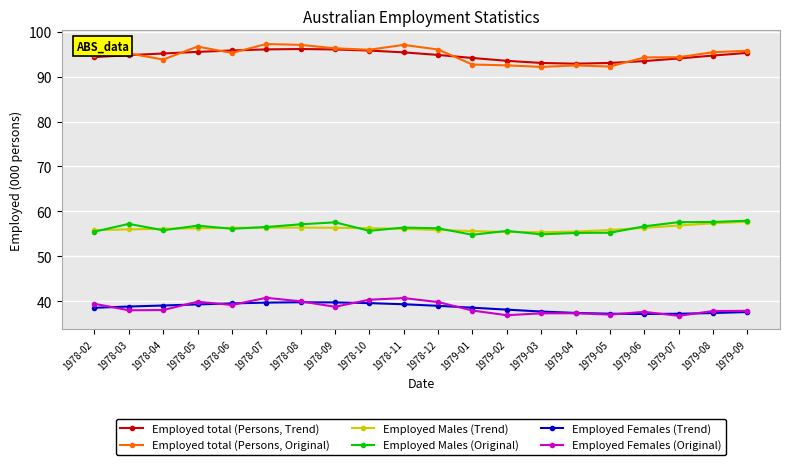

Is this an area chart (filled region under the line)?

No